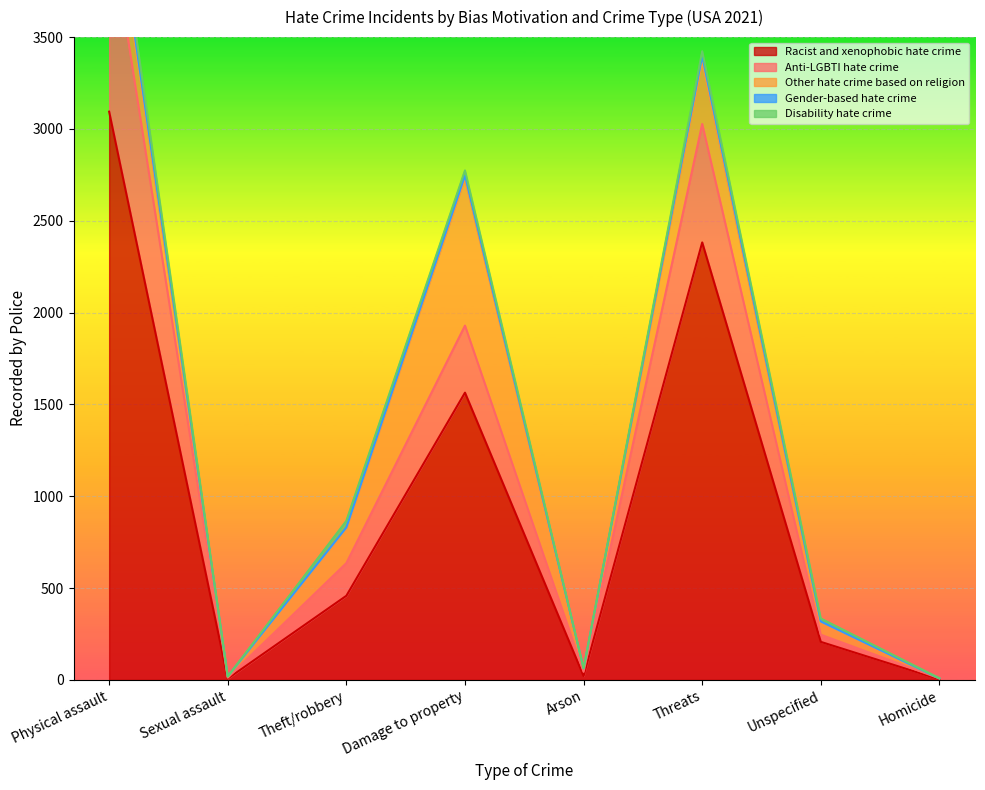

True or false: Gender-based hate crime has more than 2 points higher than both neighbors.

False